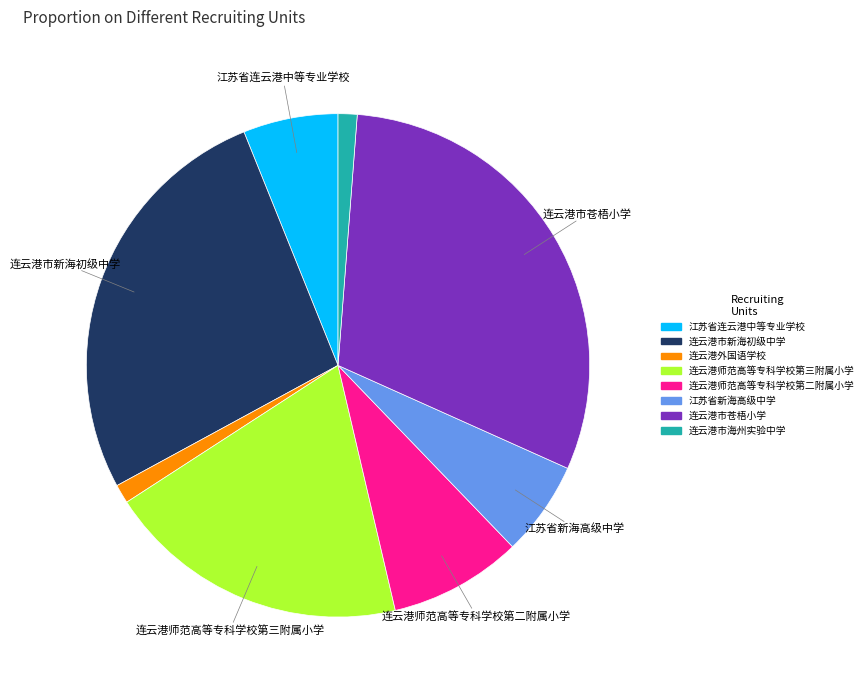

What is the ratio of the value at 连云港市苍梧小学 to the value at 江苏省新海高级中学?

5.0